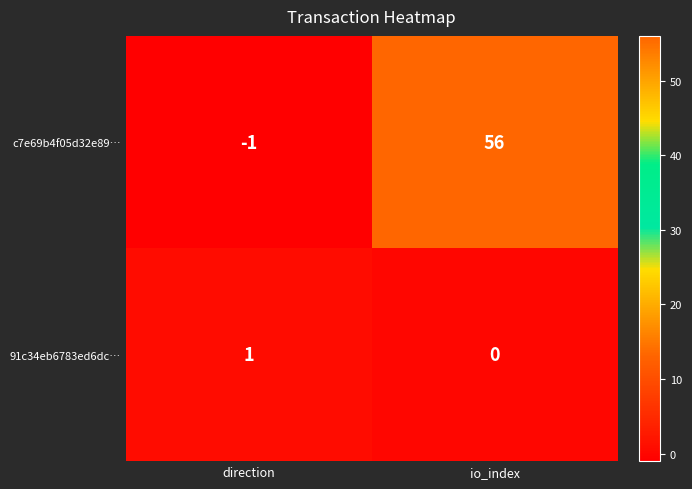

What is the total value across all series at io_index?

56